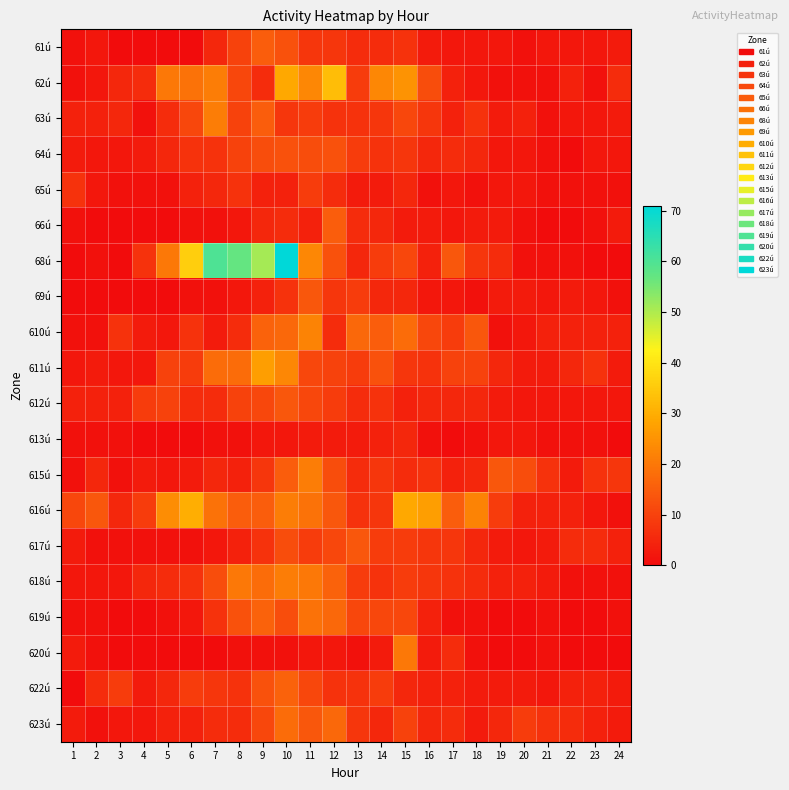

Which series has the largest total across all categories?

68ú